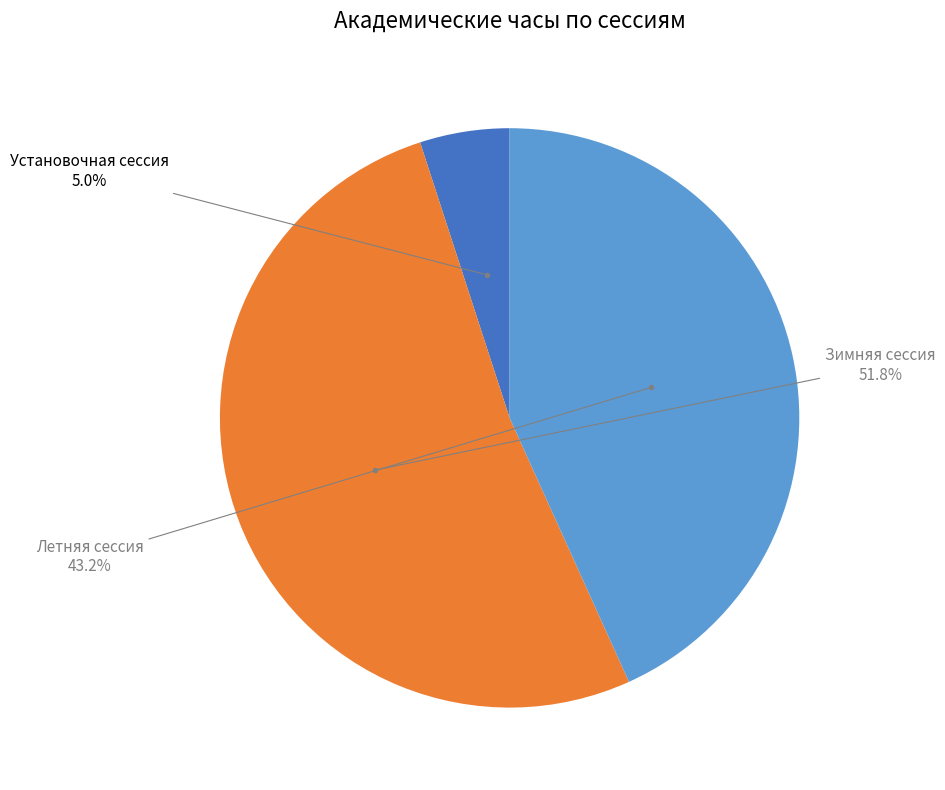

Combined, what portion of the pie is Летняя сессия and Установочная сессия?

48.2%